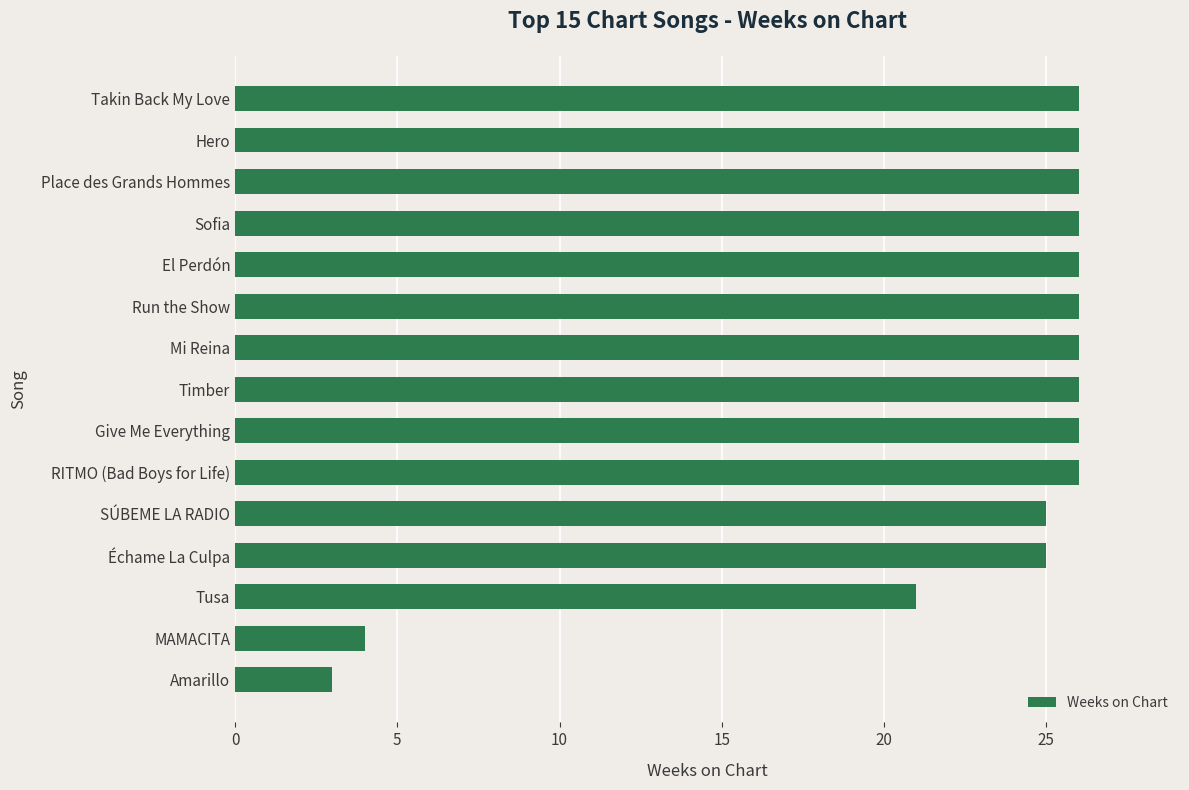

True or false: the data shows 43 at Give Me Everything.

False